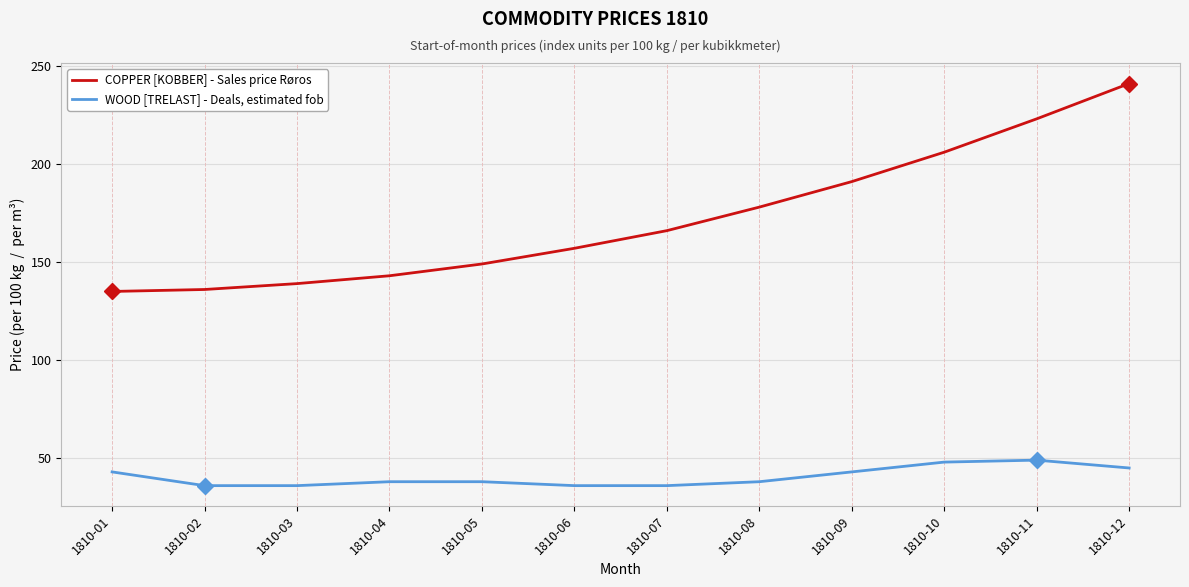

Which series has the largest total across all categories?

COPPER [KOBBER] - Sales price Røros